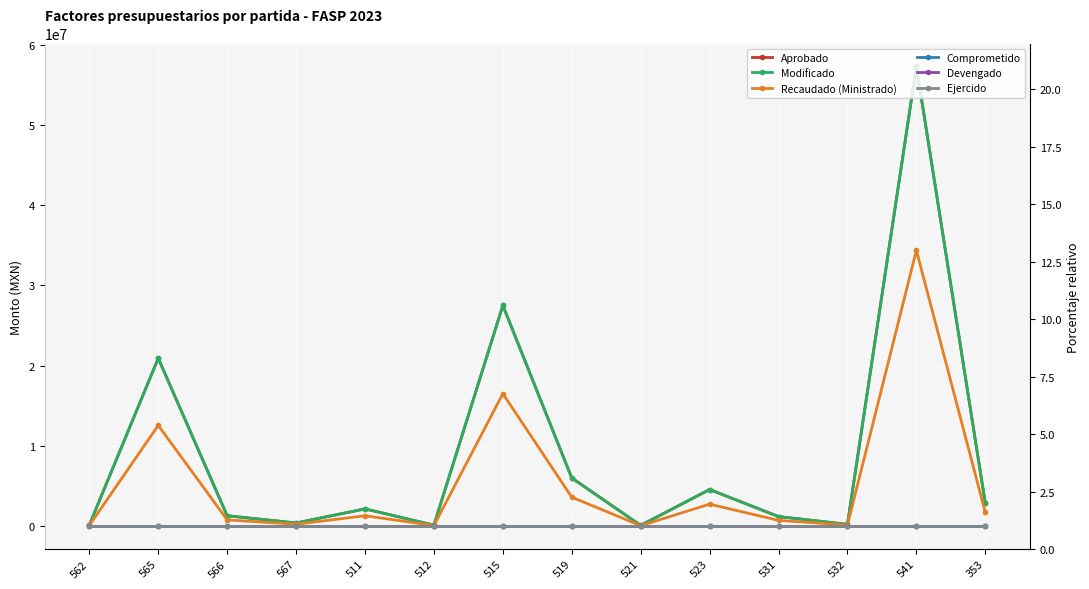

At which label does Ejercido reach its minimum?

562